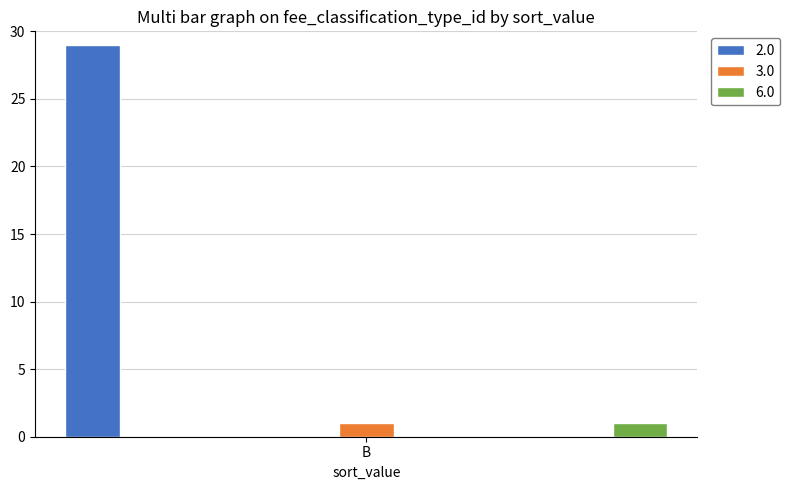

What are all the series names shown in the legend?

2.0, 3.0, 6.0